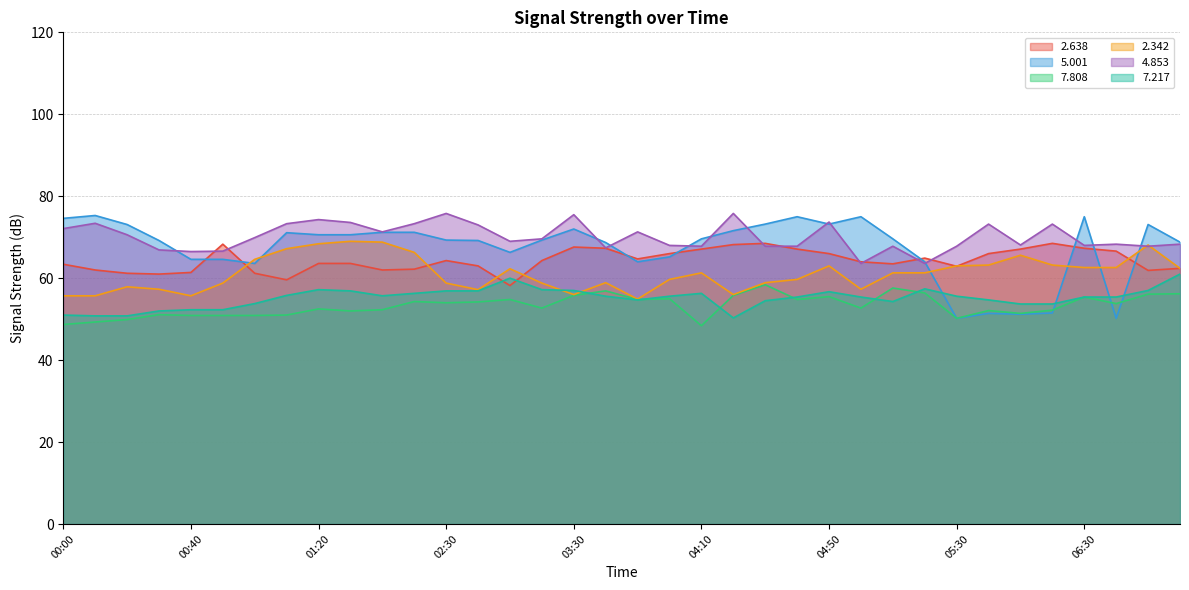

What is the spread (max minus min) of values at 01:40?

19.0